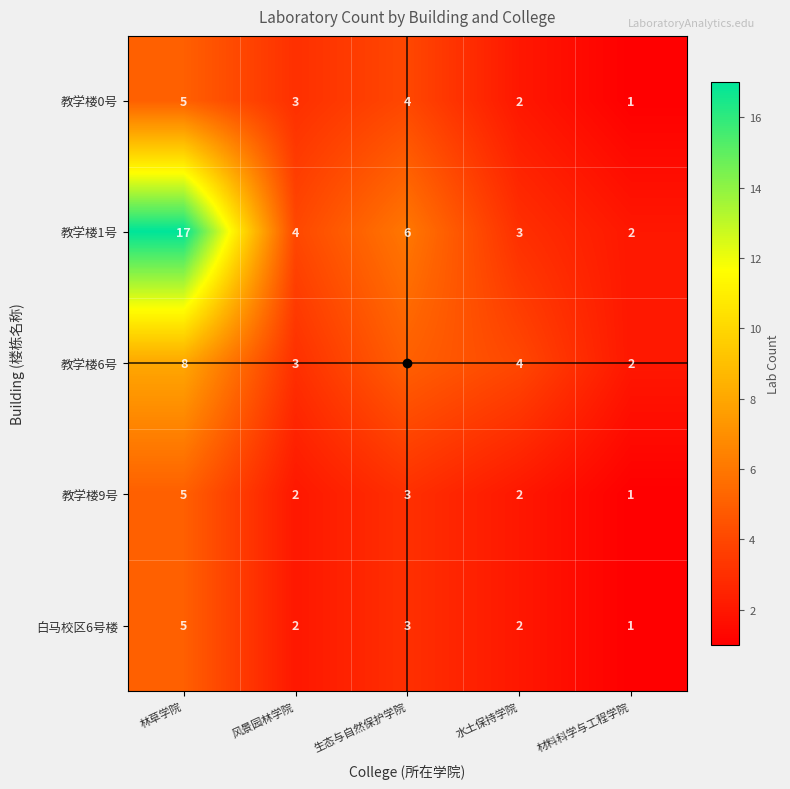

Is it true that 教学楼9号 equals 1 at 材料科学与工程学院?

True